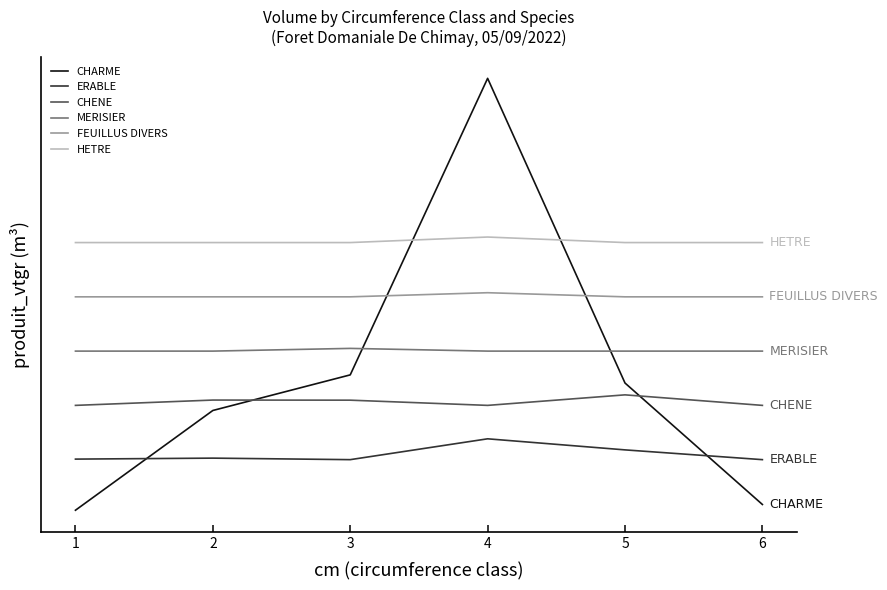

What is the maximum value for CHENE?

11.0